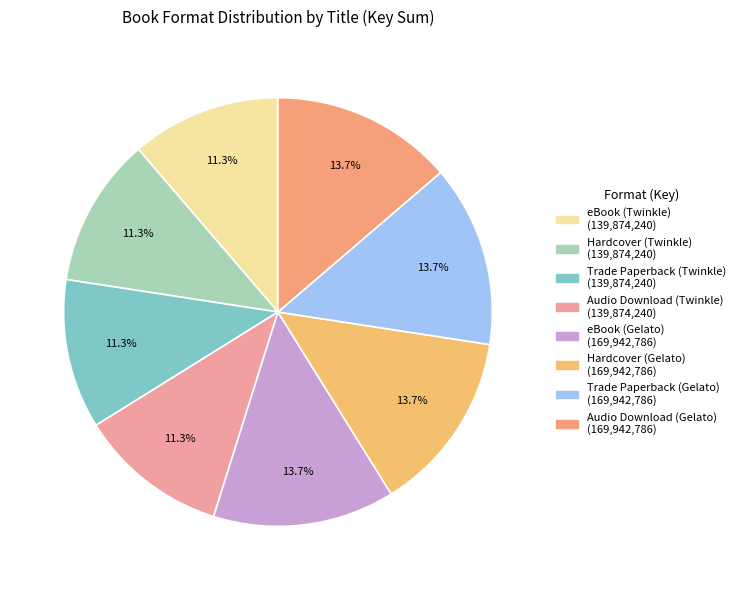

To the nearest percent, what is the combined percentage of Hardcover (Twinkle) and eBook (Twinkle)?

23%